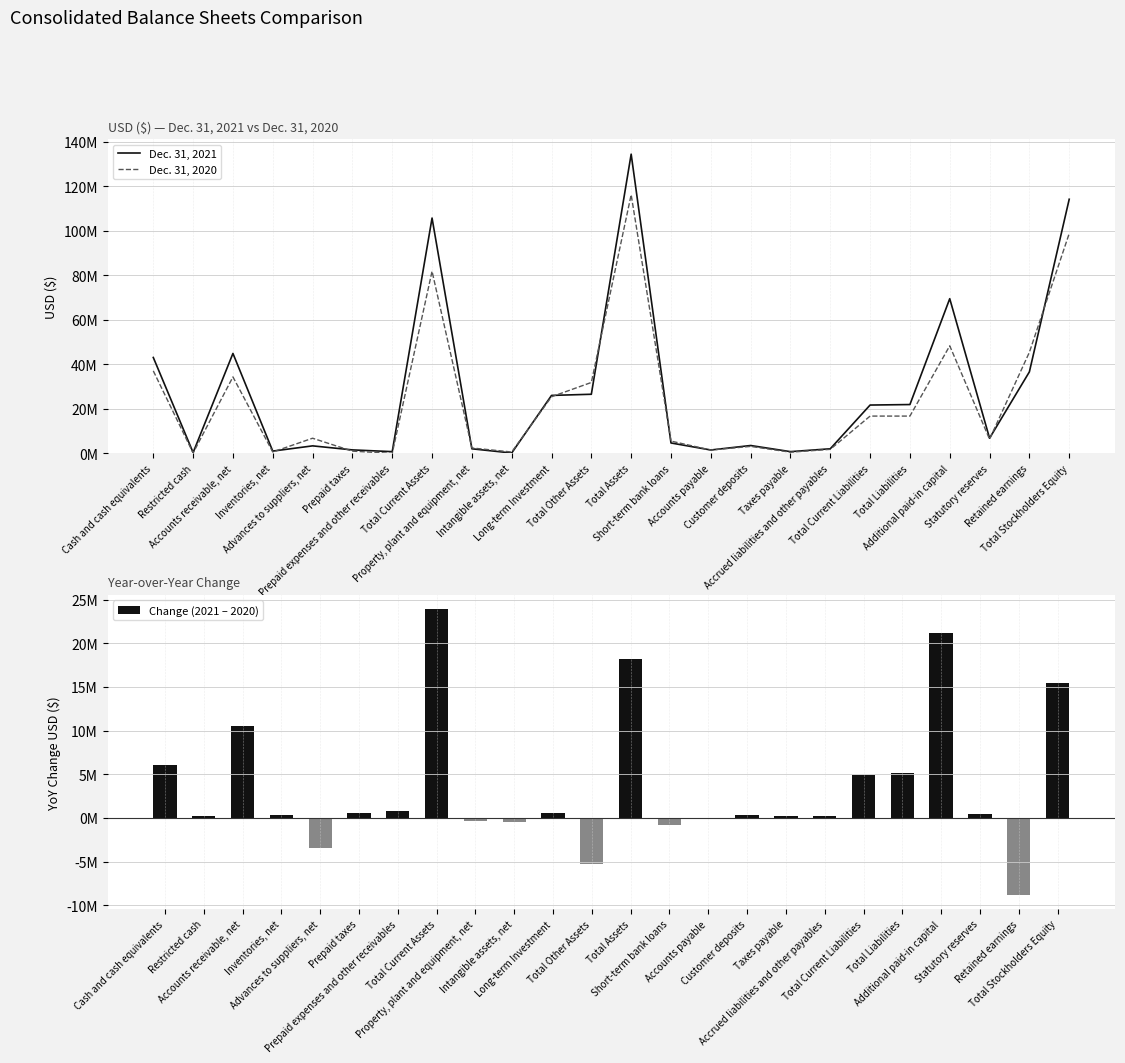

Which label corresponds to the smallest value in the chart?

Retained earnings